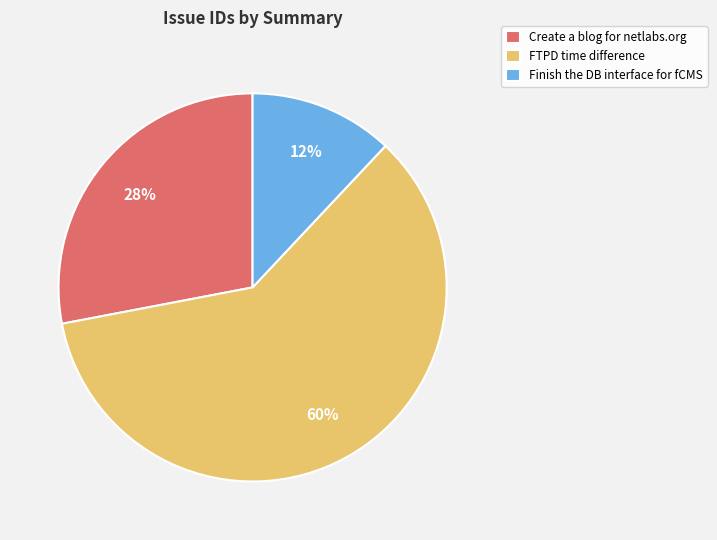

What is the majority slice?

FTPD time difference